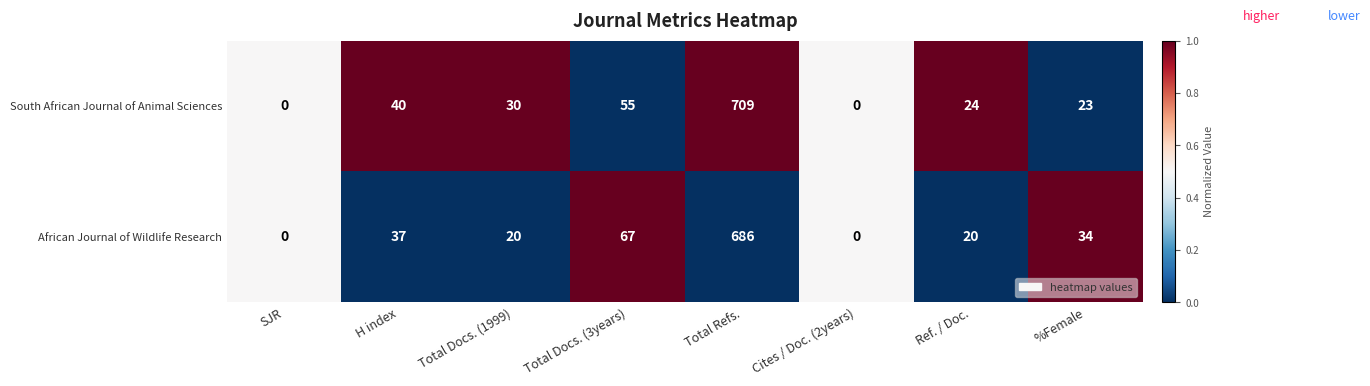

How many positive values does the South African Journal of Animal Sciences series have?

6